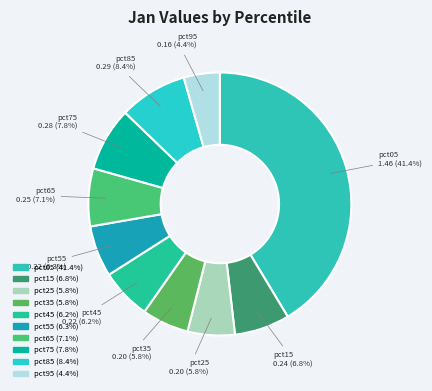

What percentage is NOT represented by pct05?

58.6%